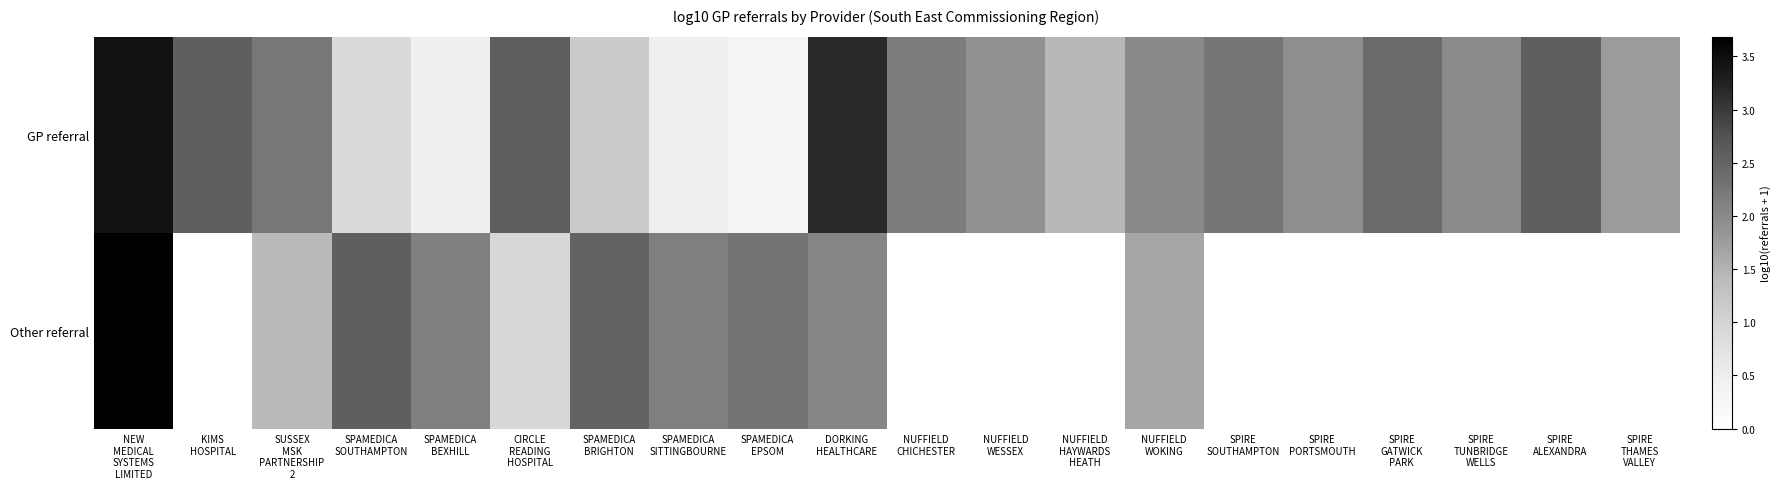

What is the spread (max minus min) of values at NUFFIELD
WOKING?

0.4